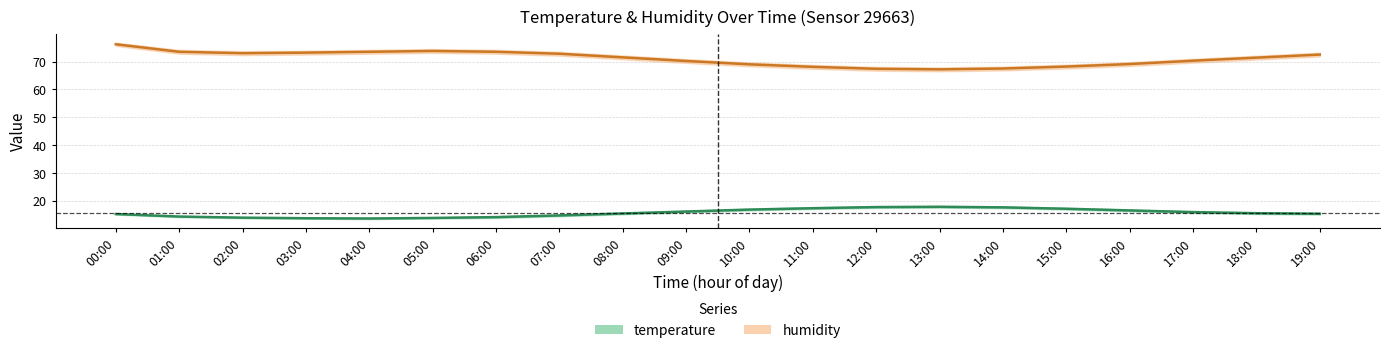

At 07:00, list the series in order from smallest to largest.

temperature, humidity